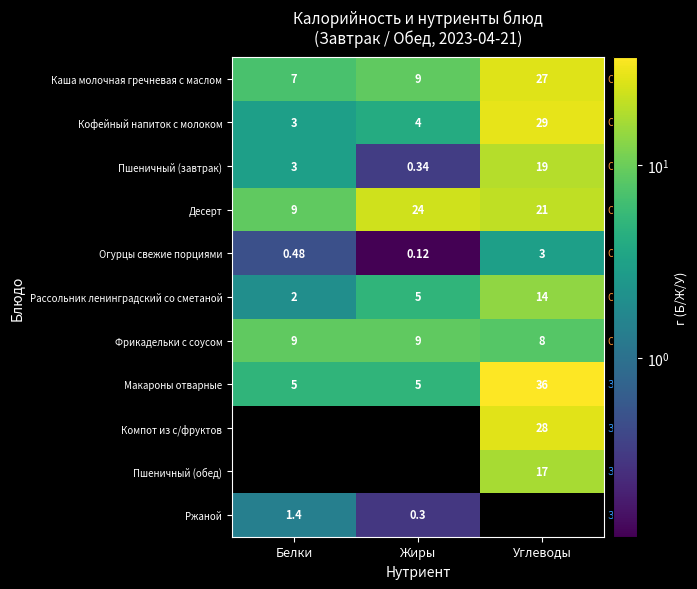

Is the value of Рассольник ленинградский со сметаной at Жиры greater than the value of Пшеничный (завтрак) at Жиры?

Yes